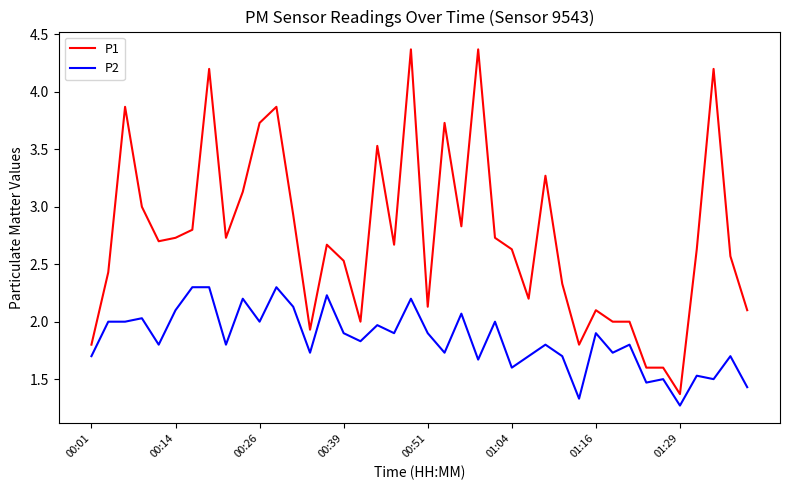

Which series has the largest total across all categories?

P1